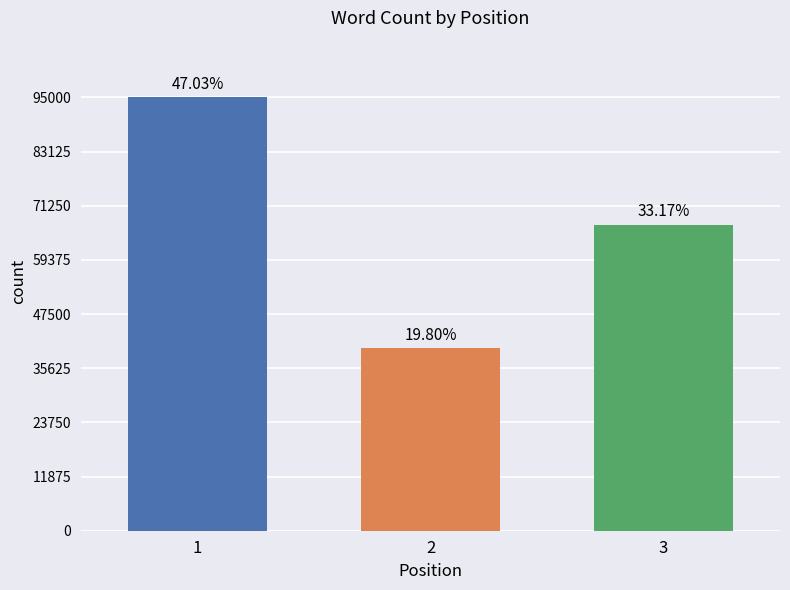

Does the chart contain any negative values?

No